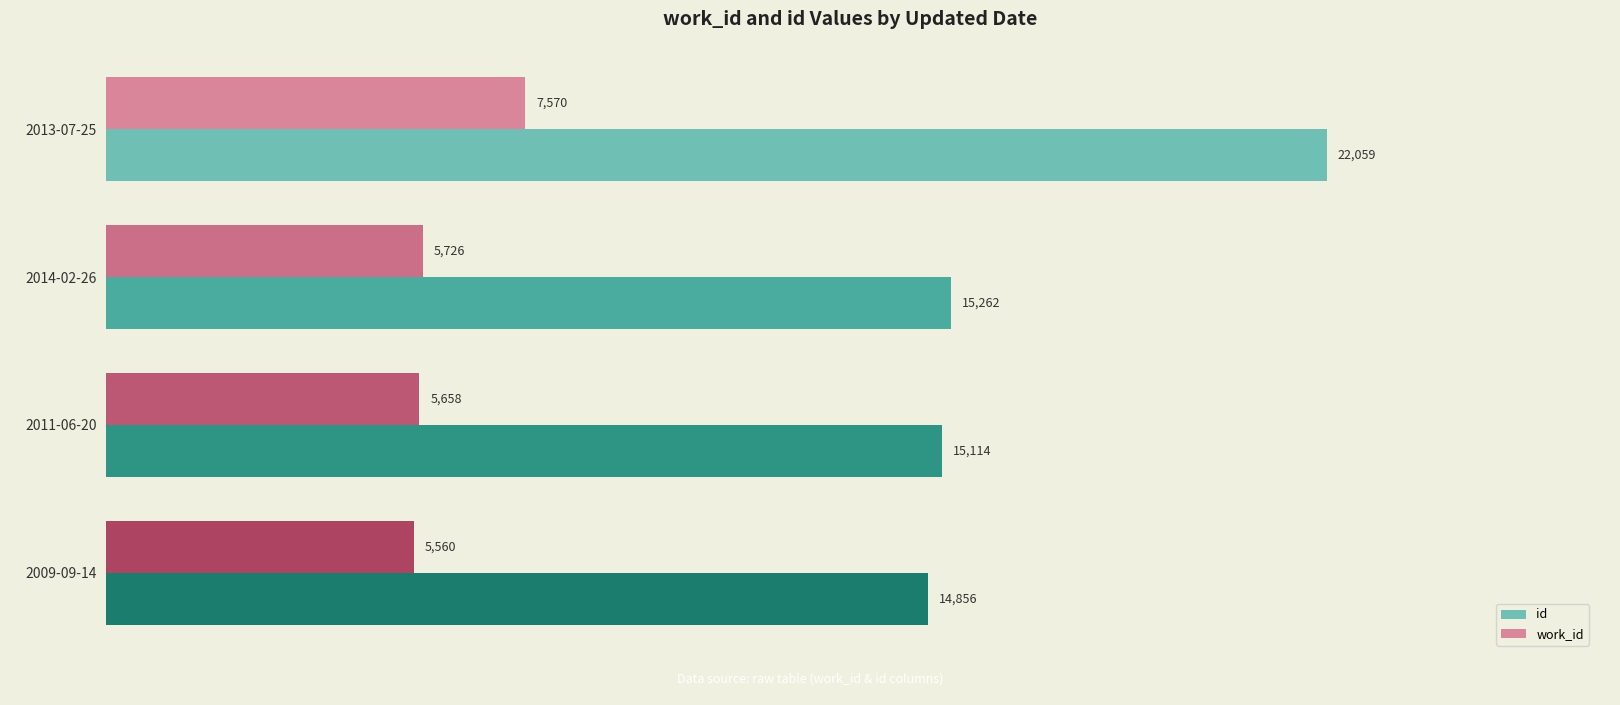

List the labels in order of work_id value, largest first.

2013-07-25, 2014-02-26, 2011-06-20, 2009-09-14